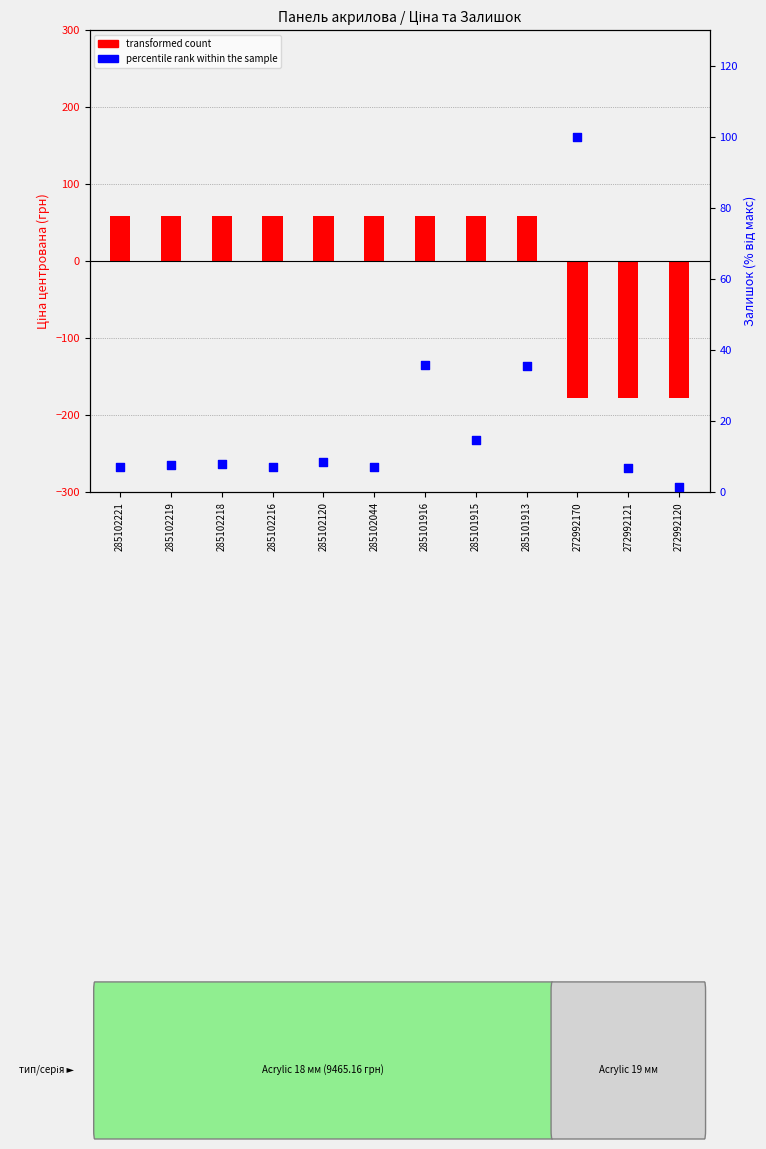

What is the total value across all series at 285102120?

67.7